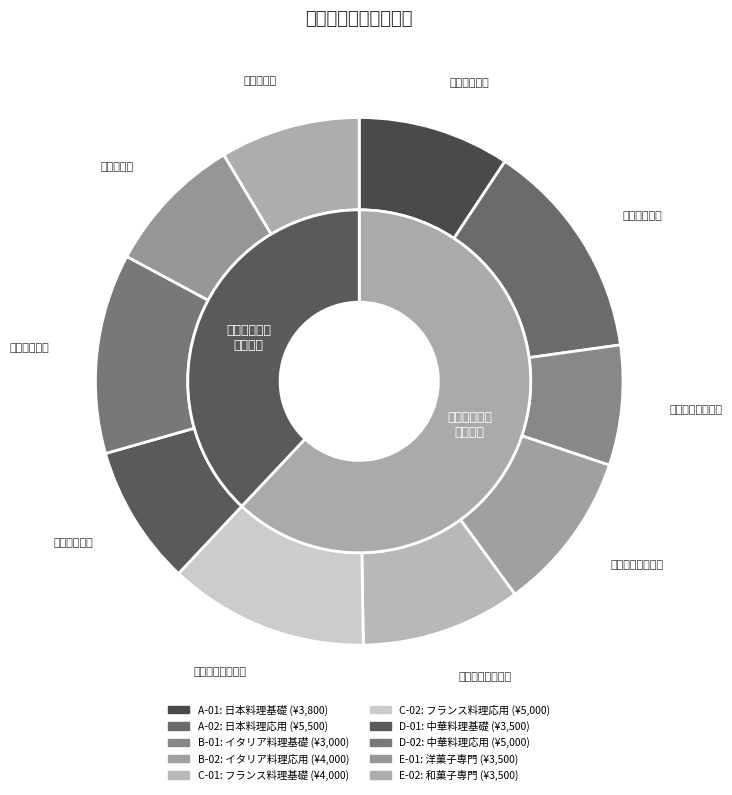

True or false: A-01 accounts for 21% of the total.

False